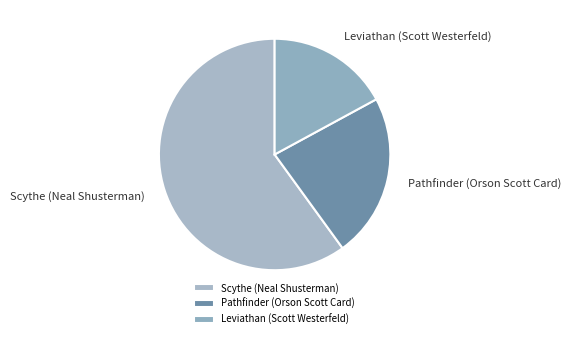

Which slice represents more than half of the pie?

Scythe (Neal Shusterman)